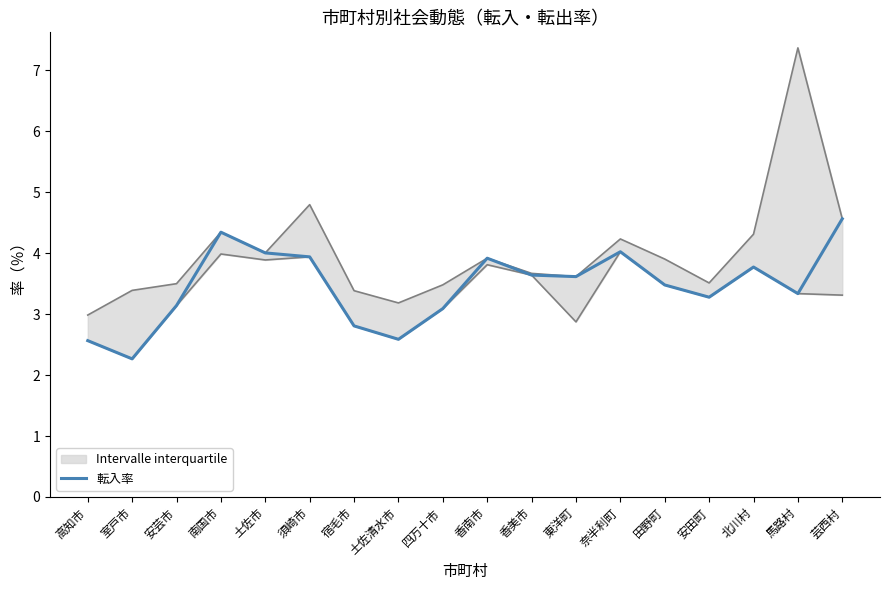

What is the sum of all values?

62.4